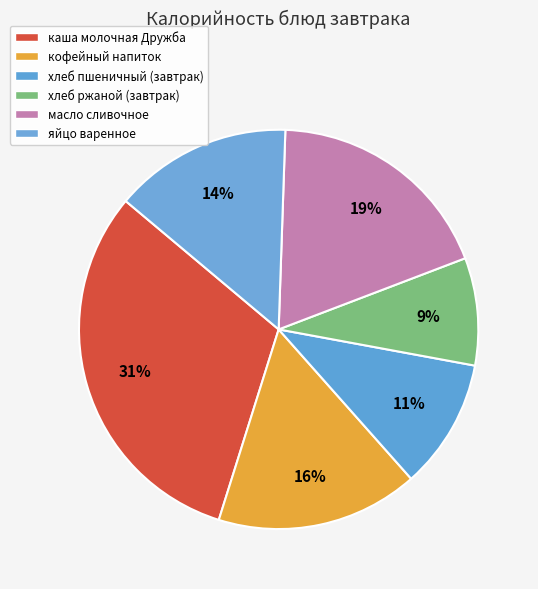

To the nearest percent, what is the difference between the каша молочная Дружба and масло сливочное slice percentages?

13%